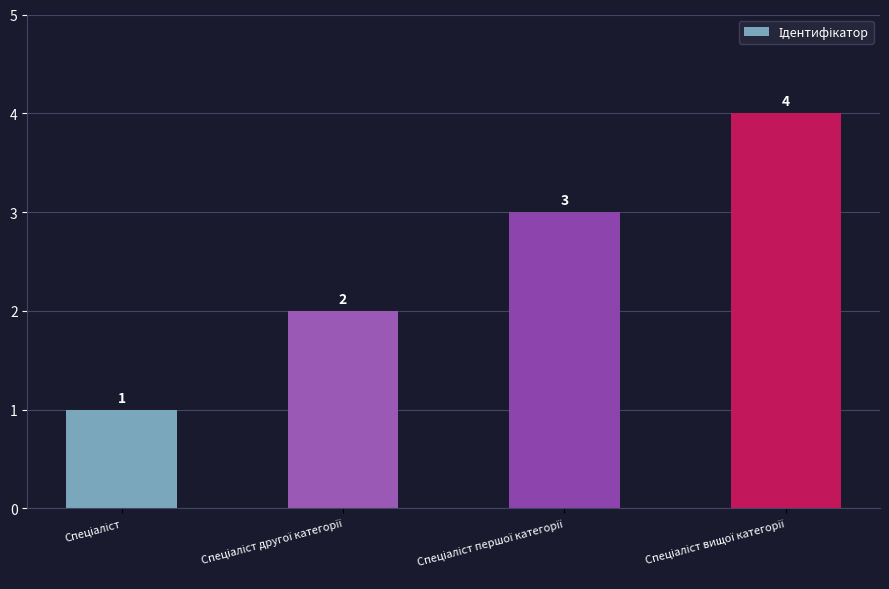

What is the value of the 2nd bar from the left?

2